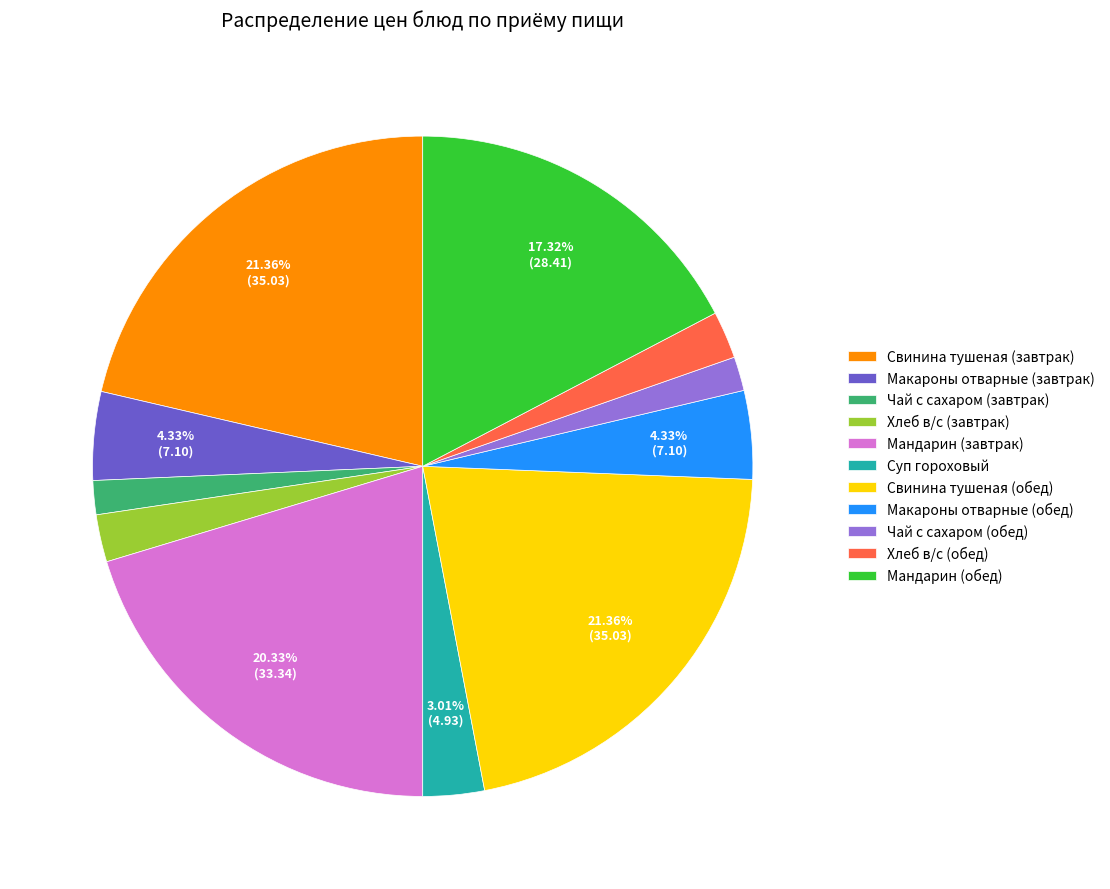

What percentage is the Суп гороховый slice, to the nearest percent?

3%